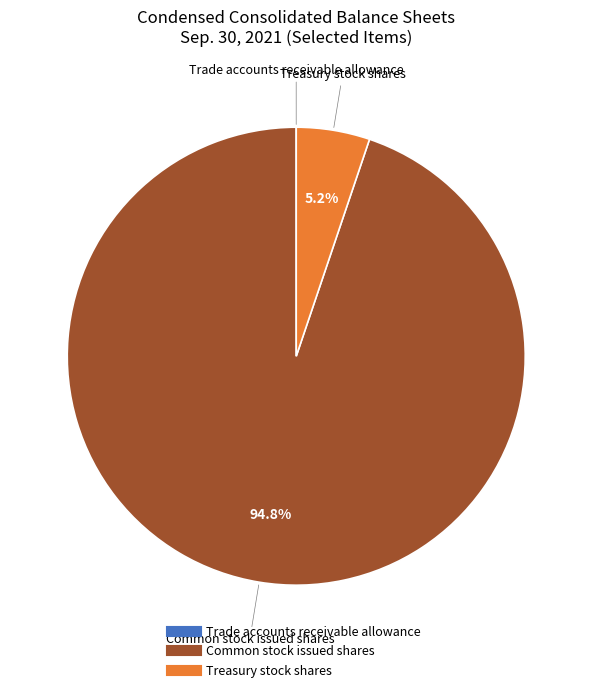

Is there any slice that represents more than half of the pie?

Yes